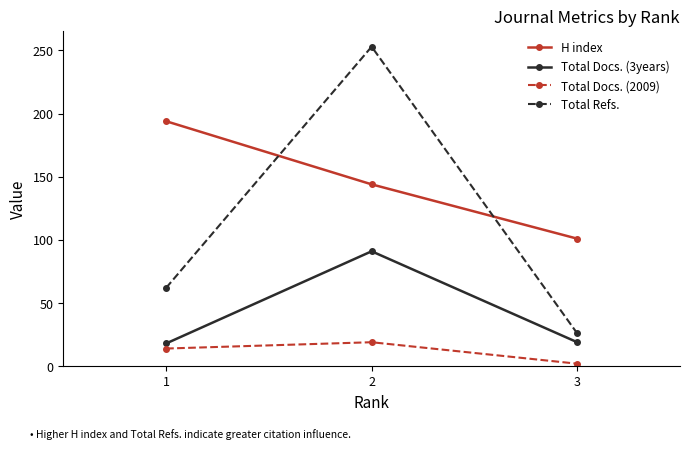

What is the value of the H index point at the 2nd from the left?

144